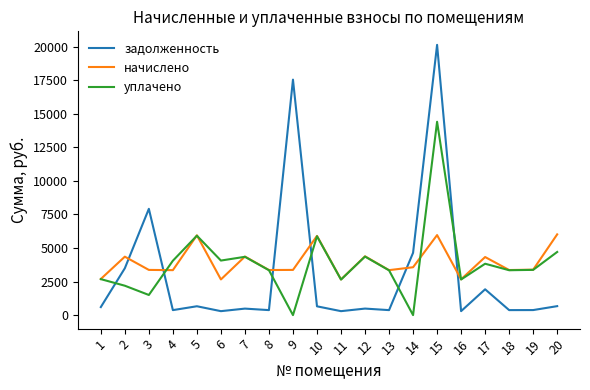

How many times do задолженность and начислено cross each other?

6